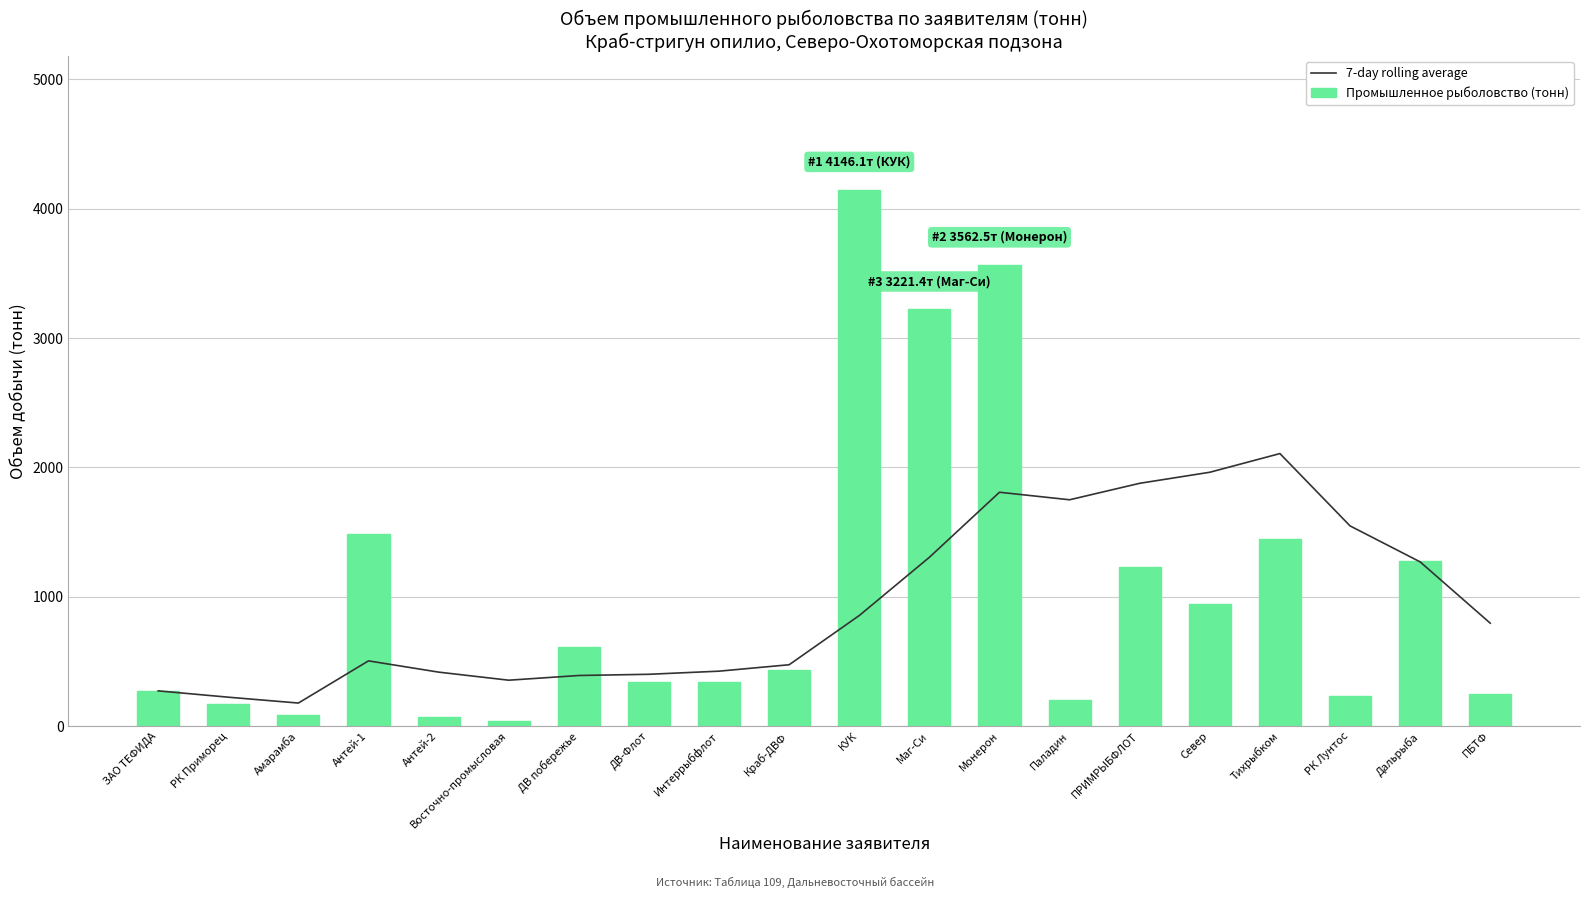

What position from the left is ДВ побережье?

7